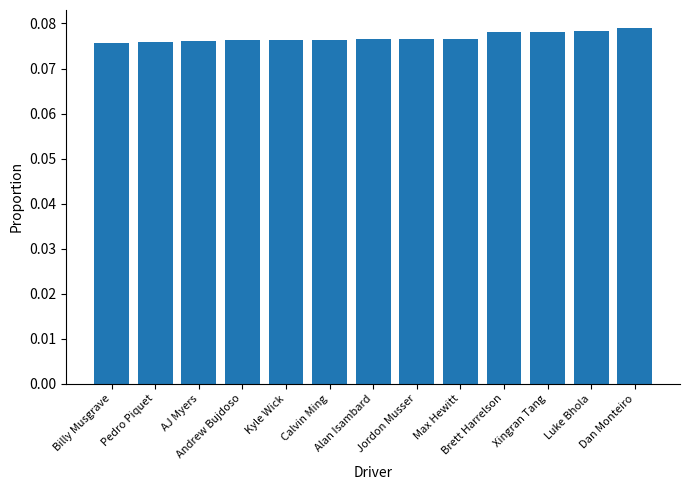

How many values are between 0 and 1?

13